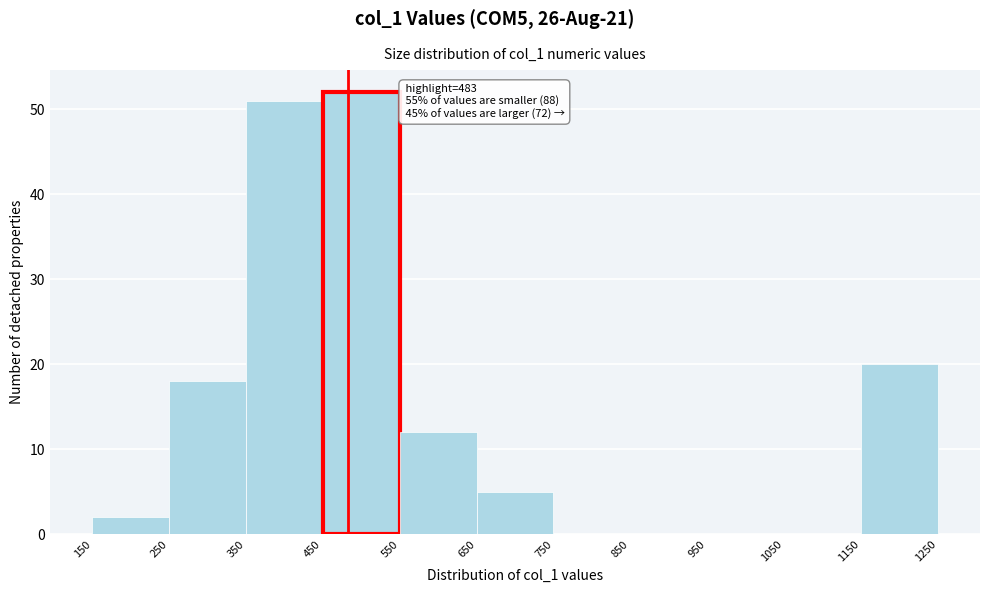

Over which range of the x-axis is the bar tallest?

450 to 550